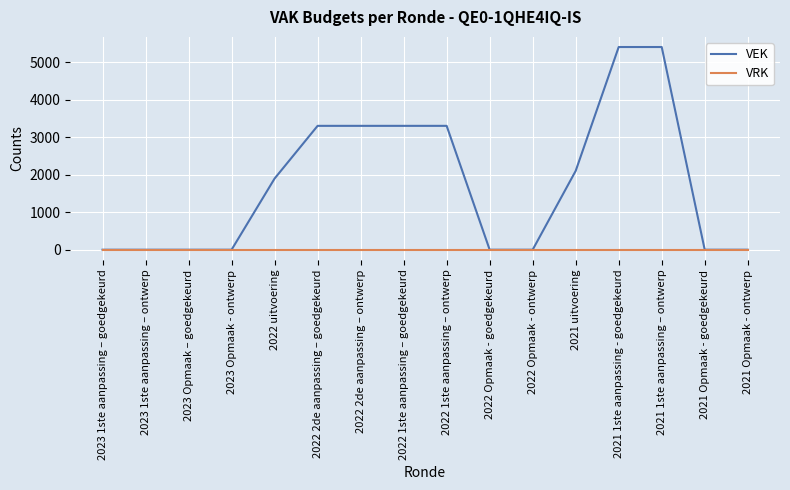

Which series has the largest total across all categories?

VEK